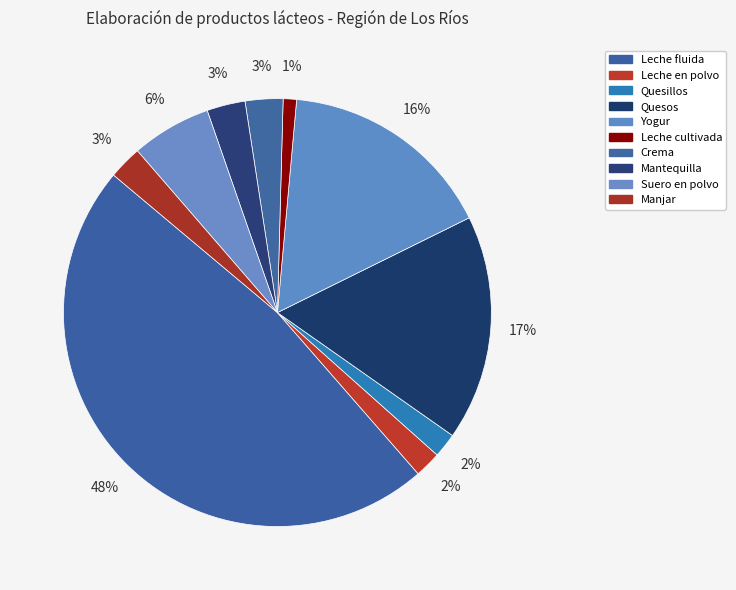

Which slice is the largest?

Leche fluida